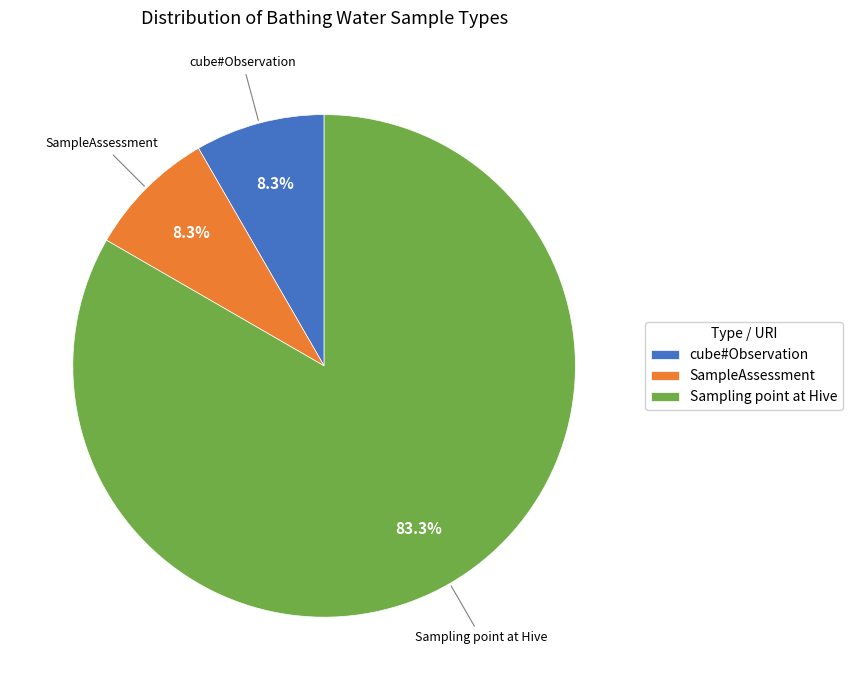

Is there a majority slice in this chart?

Yes